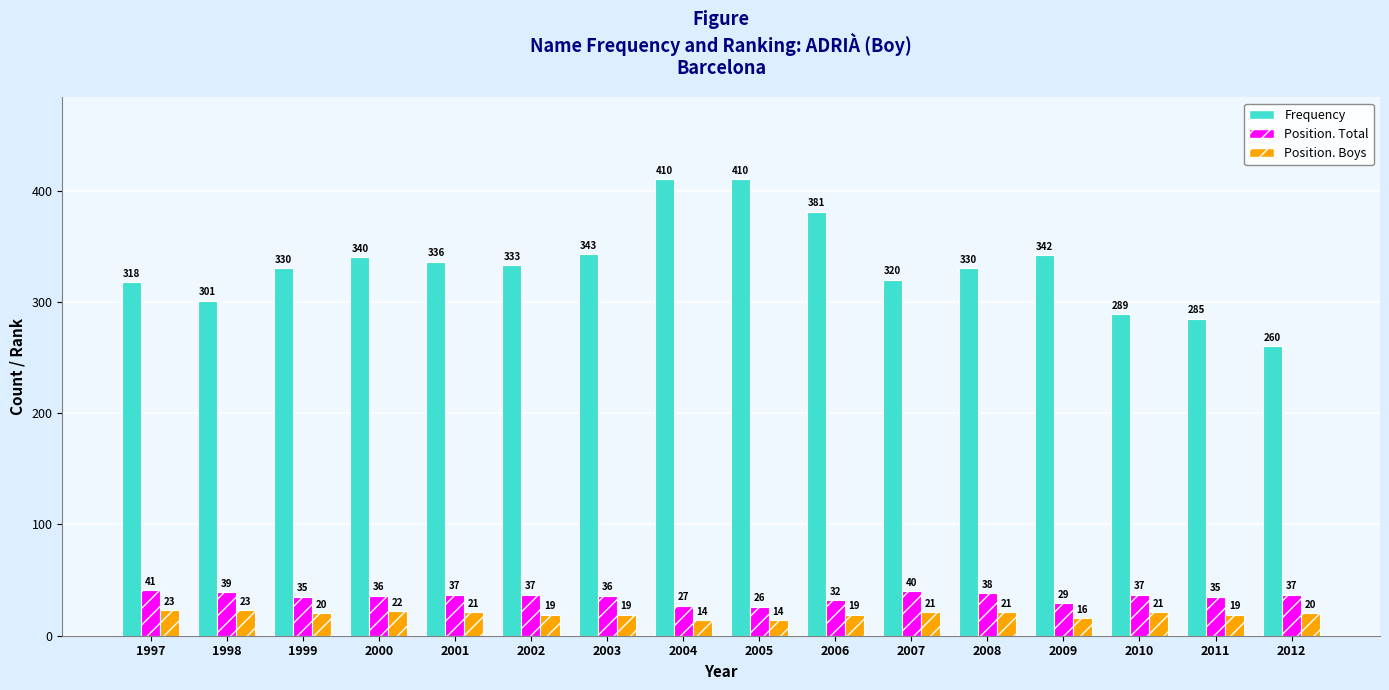

What is the maximum value shown in the chart?

410